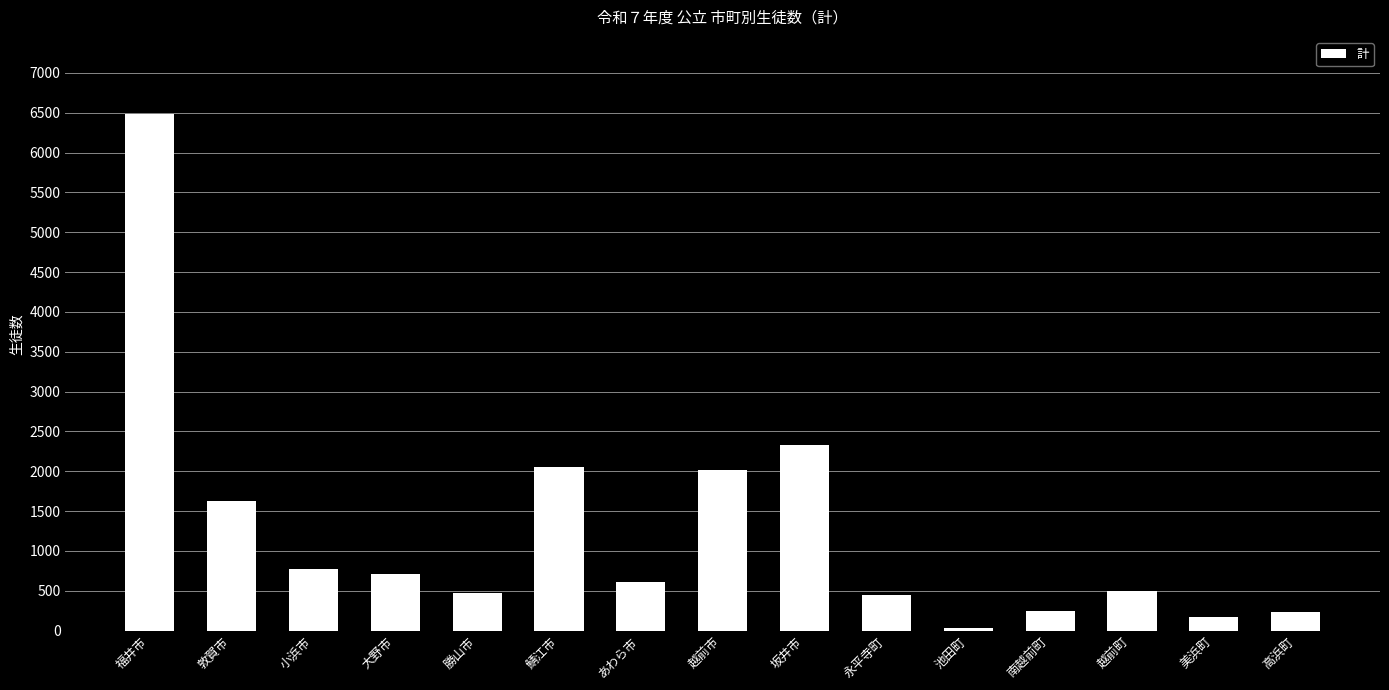

How many categories are shown in the chart?

15